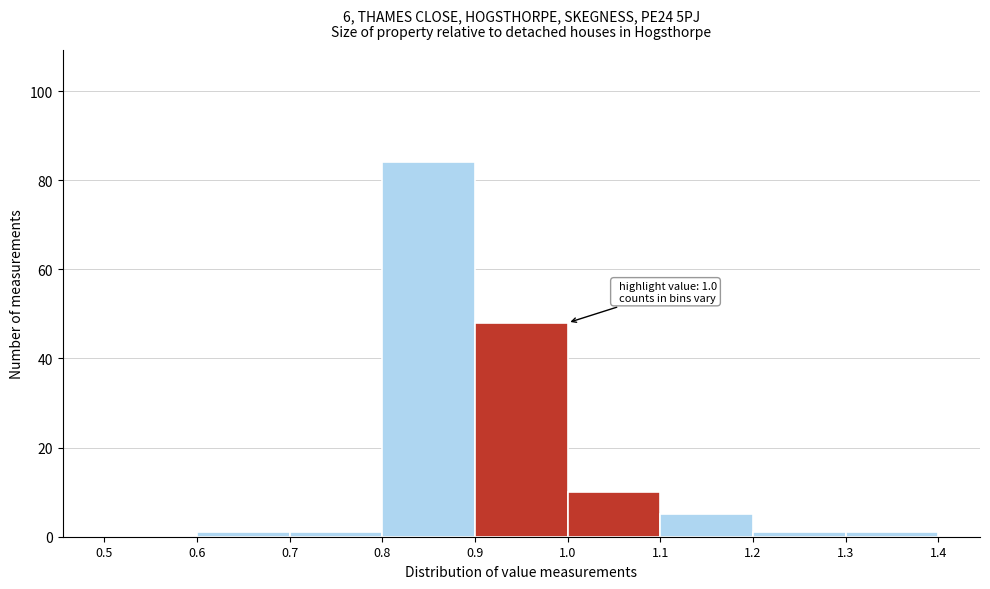

Over which range of the x-axis is the bar tallest?

0.8 to 0.9